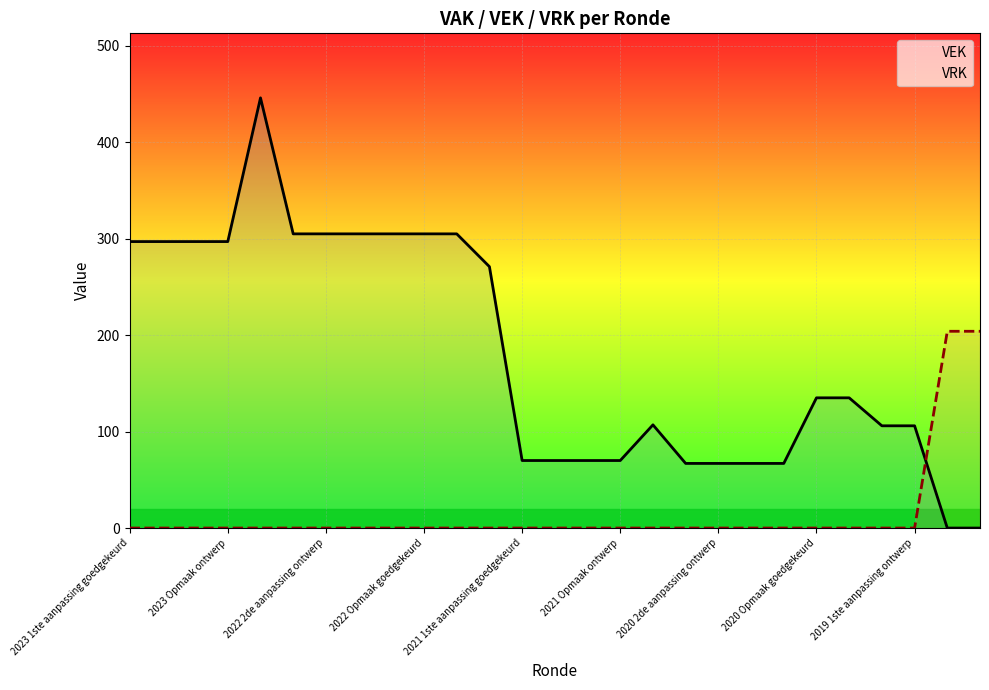

What is the total value across all series at 2021 1ste aanpassing goedgekeurd?

70